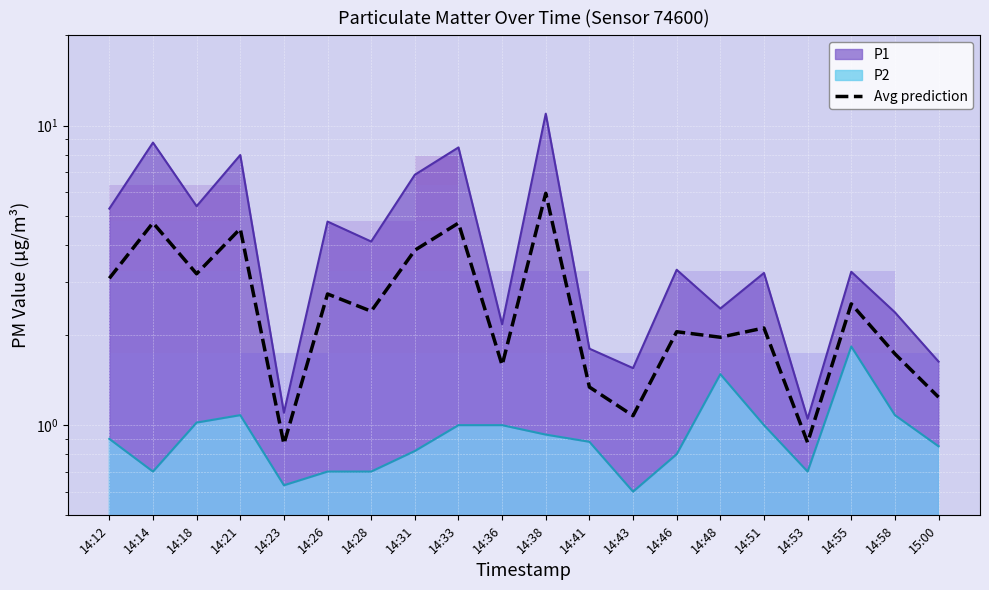

What is the difference between the second highest and minimum values?

3.9